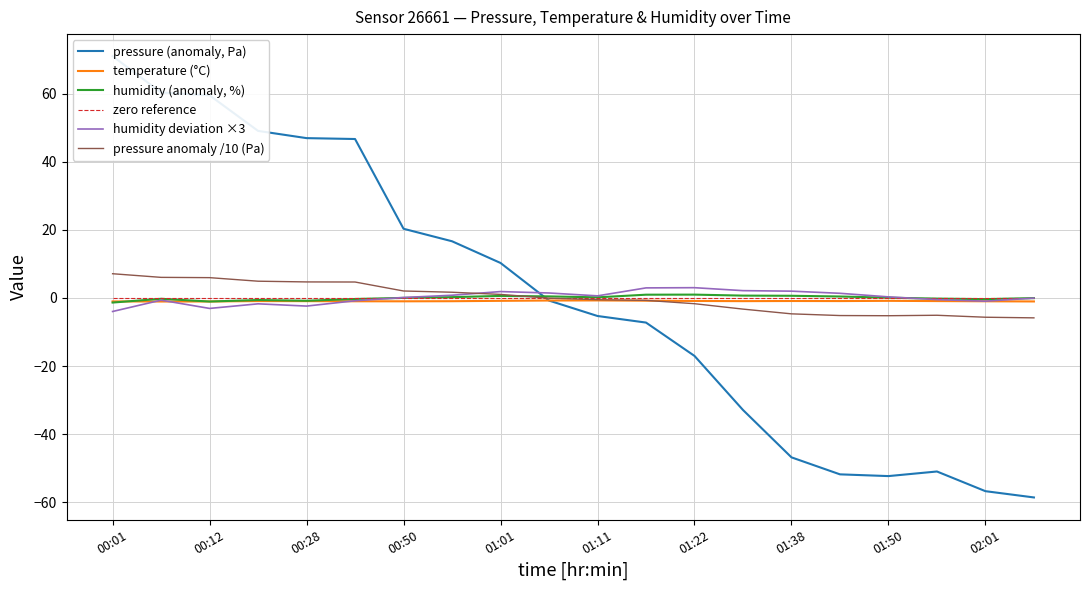

At which label does pressure anomaly /10 (Pa) reach its peak?

00:01